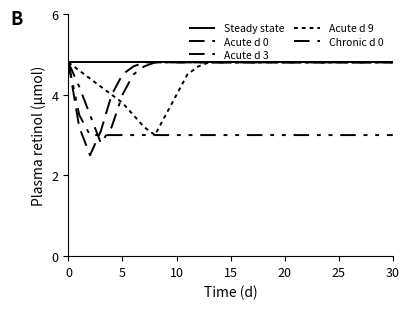

How many lines are shown in the chart?

5